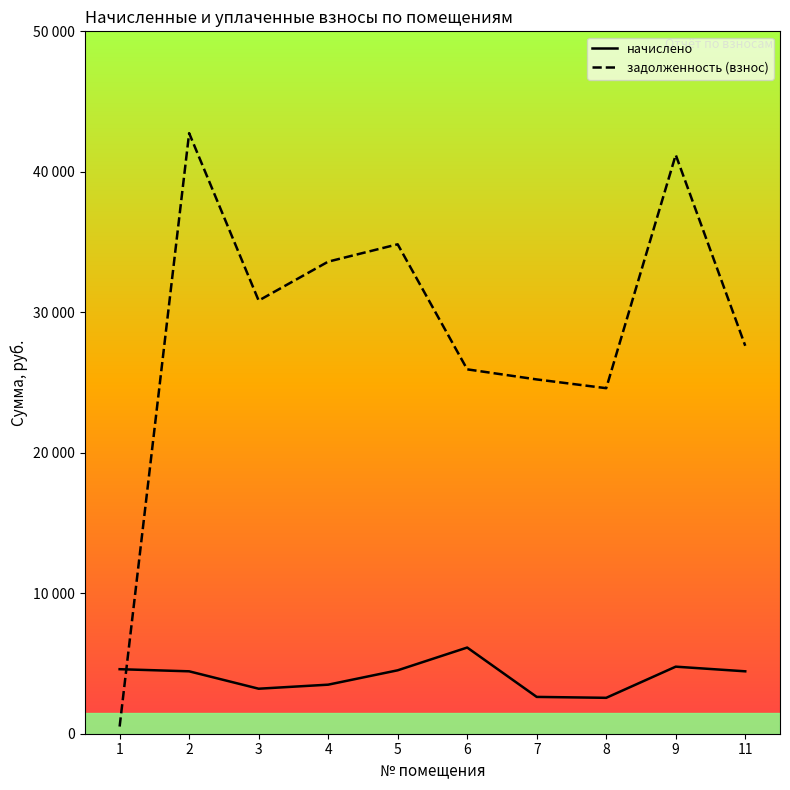

Is this an area chart (filled region under the line)?

No